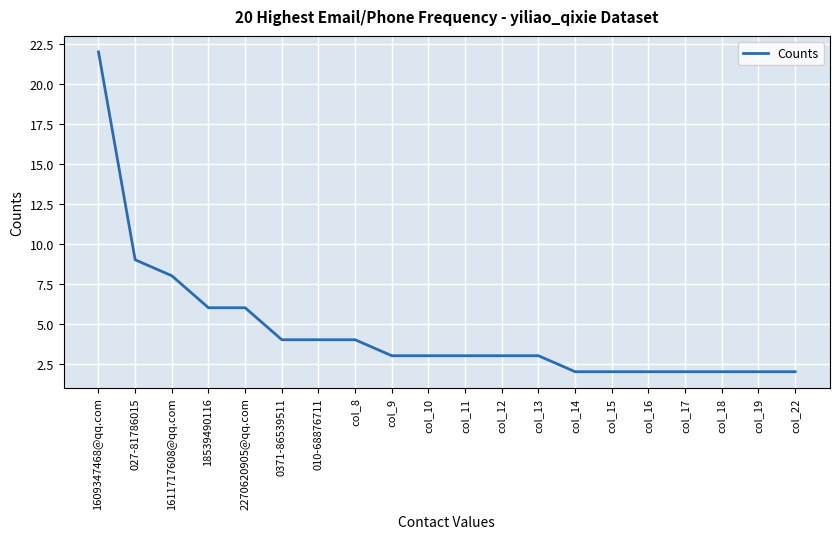

Which has a higher value, col_18 or col_12?

col_12